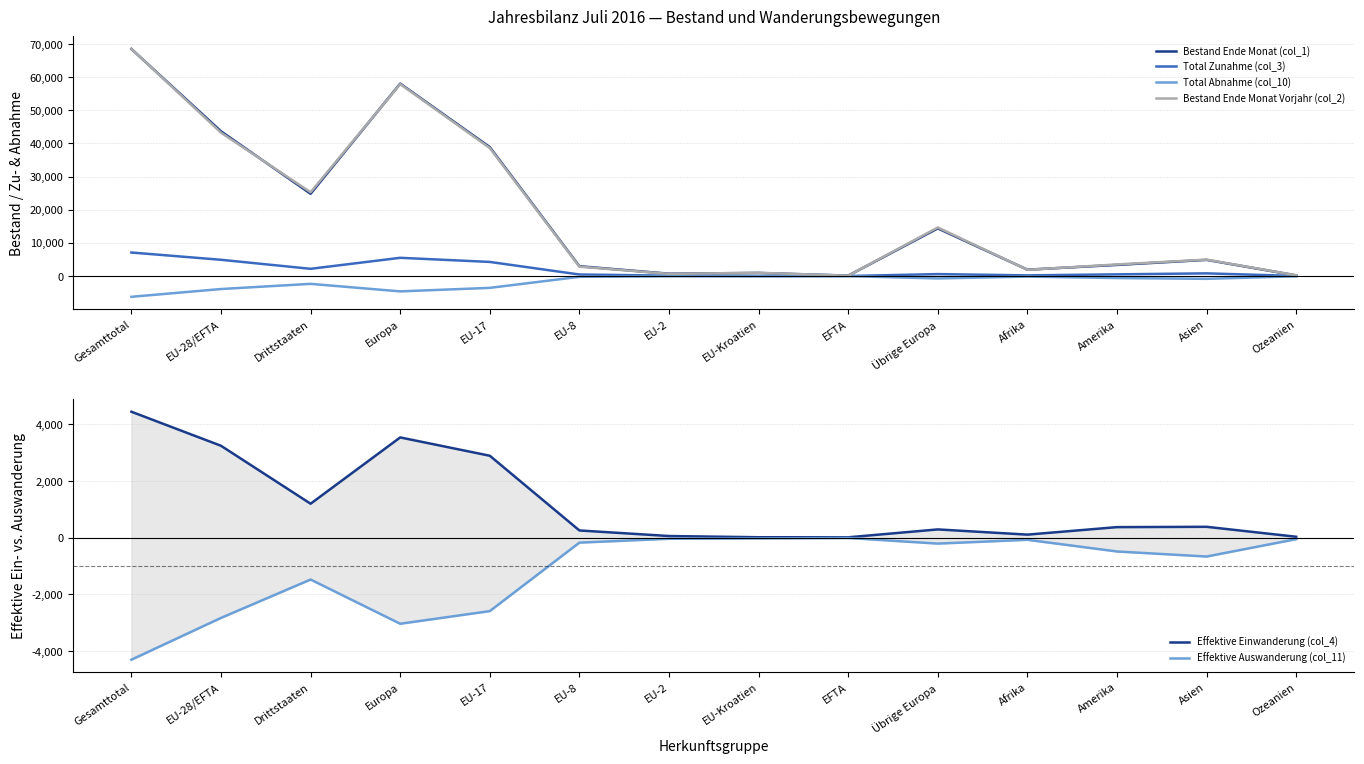

Which series has the largest total across all categories?

Bestand Ende Monat (col_1)